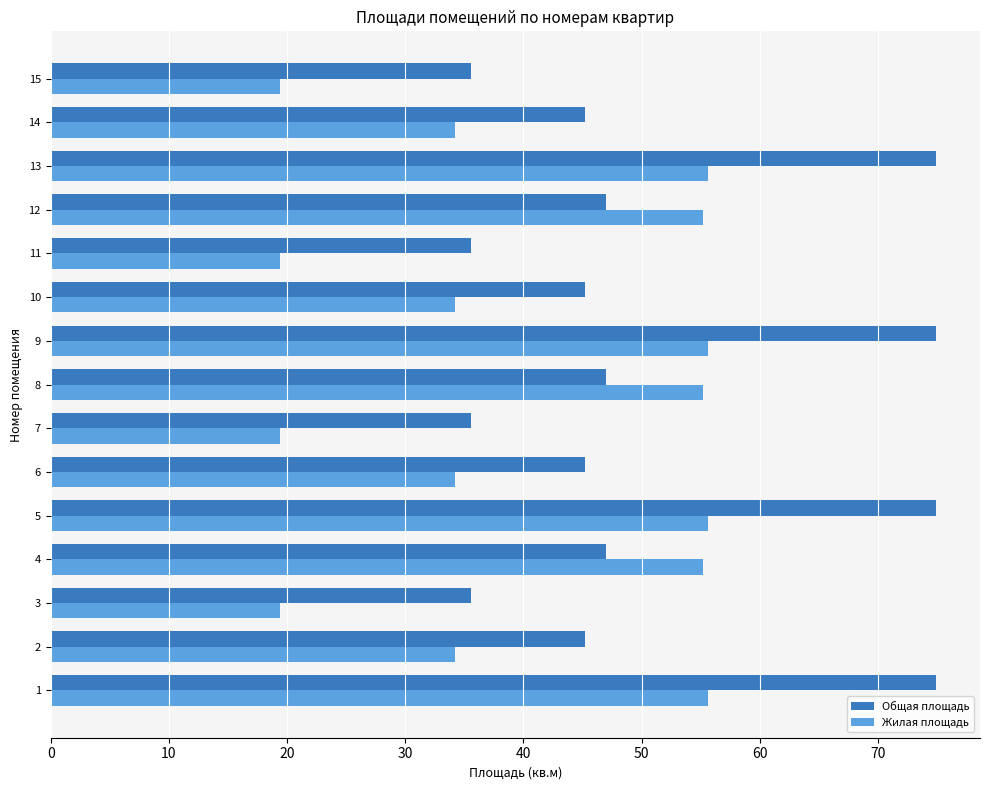

Is it true that Общая площадь equals 30.6 at 4?

False